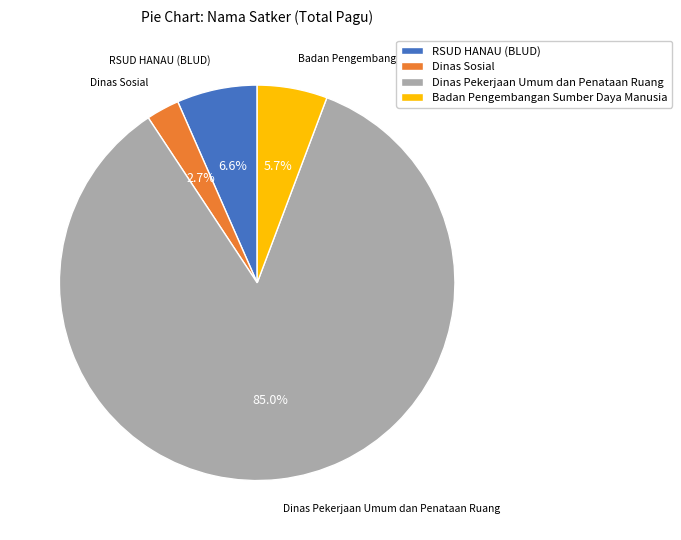

To the nearest percent, what percentage of the pie is Dinas Pekerjaan Umum dan Penataan Ruang?

85%